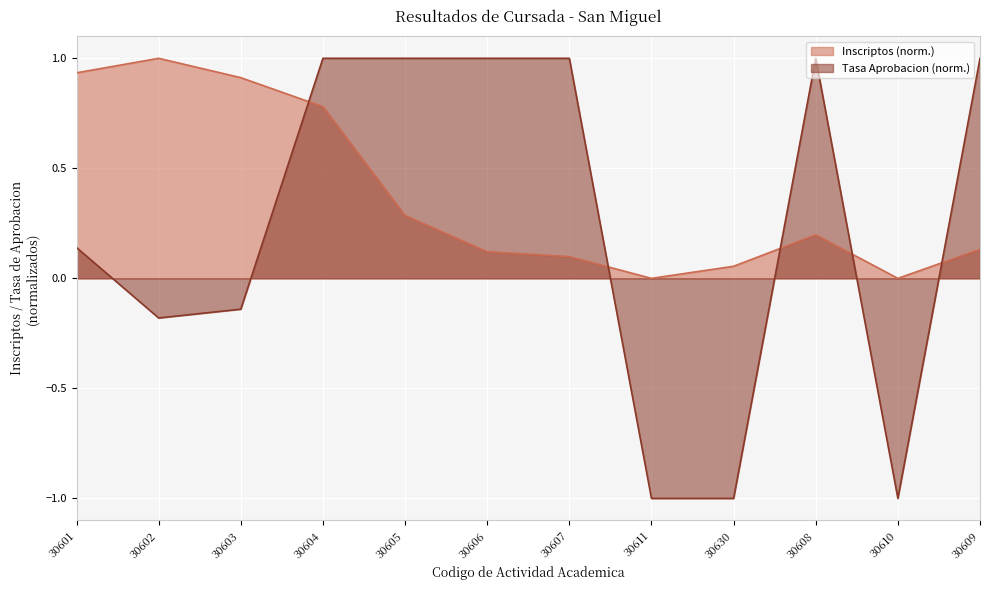

What is the minimum value shown in the chart?

-1.0